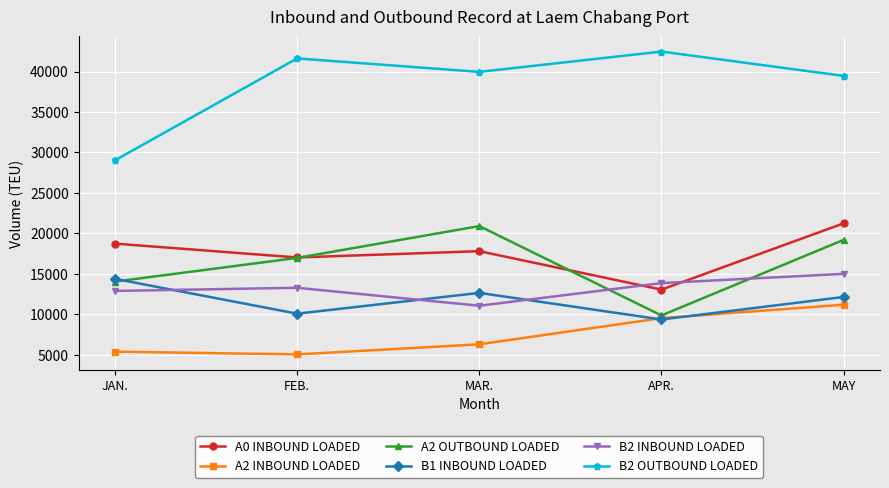

True or false: B2 OUTBOUND LOADED has more than 1 points higher than both neighbors.

True